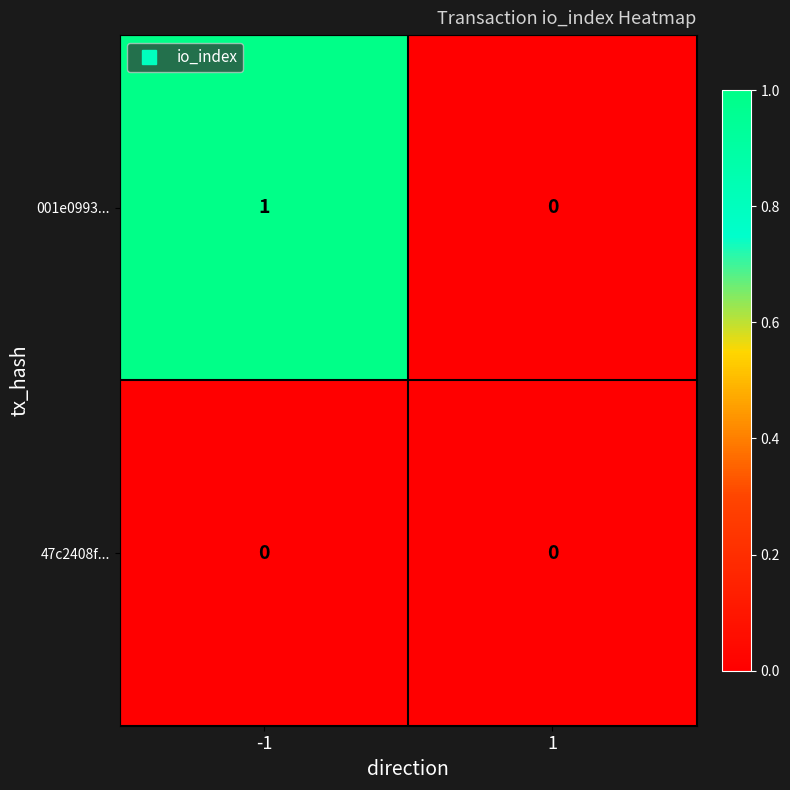

Reading left to right, list all the values displayed in this chart.

001e0993...: -1=1	1=0
47c2408f...: -1=0	1=0